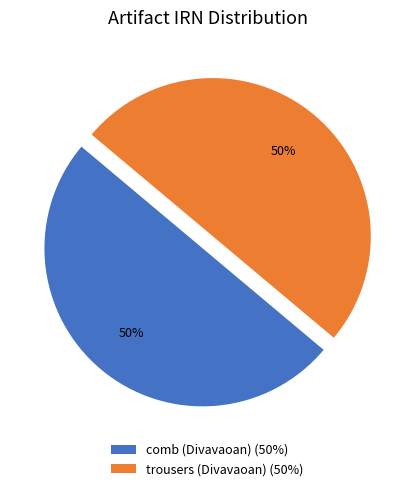

To the nearest percent, what percentage of the pie is comb (Divavaoan) (50%)?

50%